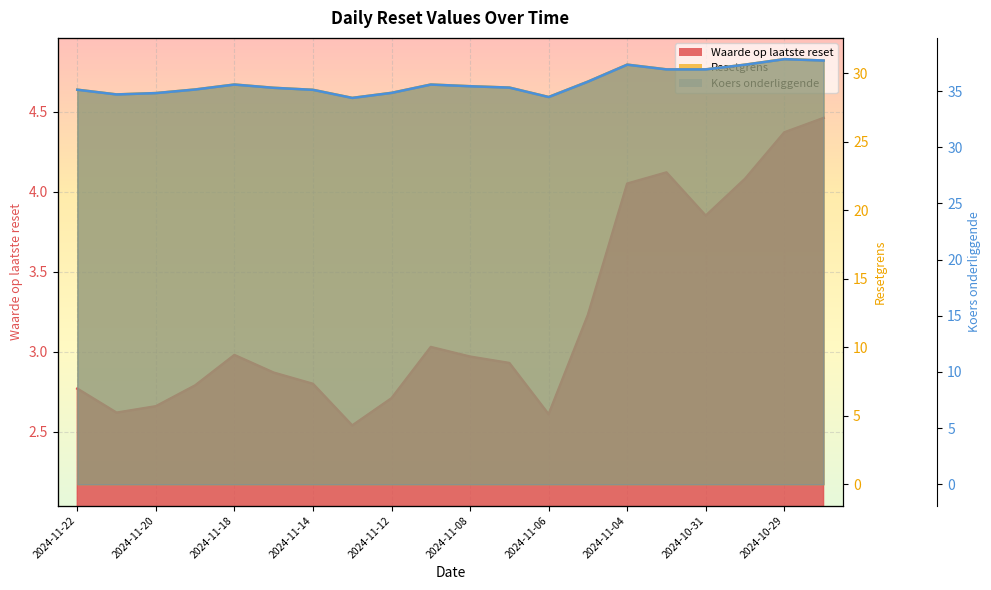

At how many categories does at least one series exceed 32?

20